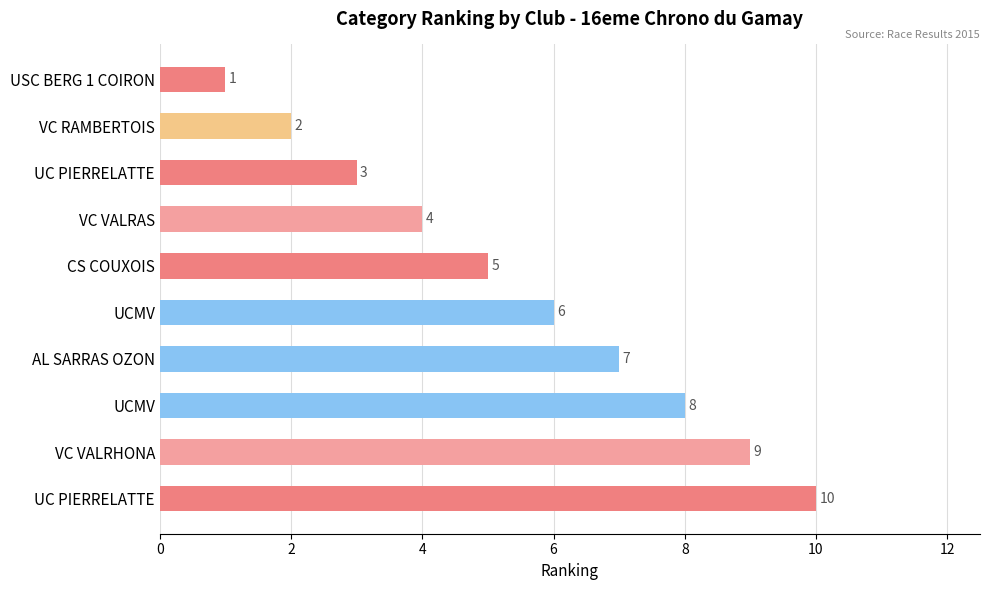

How many values are below 6?

5